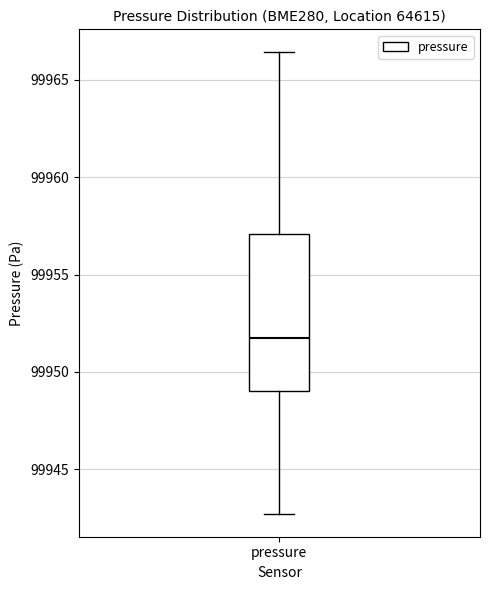

Transcribe this box plot: give where the median line is, the range the box spans, and where the two whiskers end, as read against the y-axis. The values are not printed on the chart, so give them approximately, as read against the axis.

median 99952.0, box 99949.0 to 99957.0, whiskers 99942.5 to 99966.5